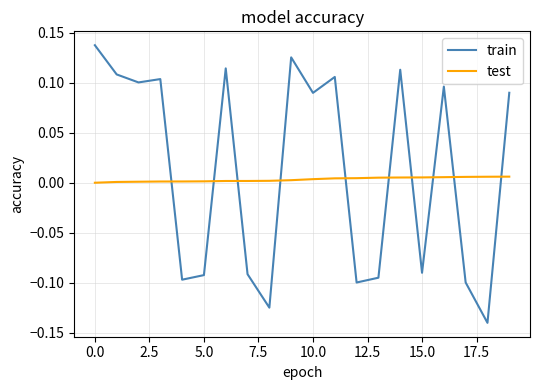

Which series has the widest spread of values?

train